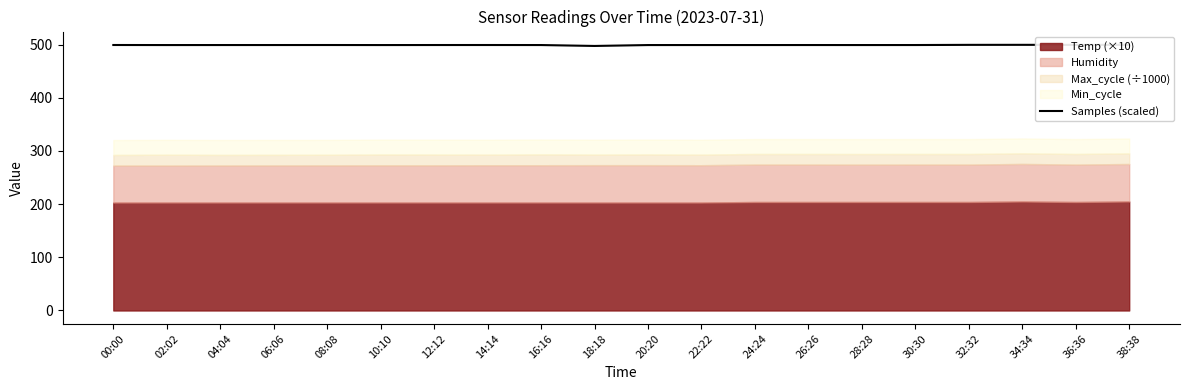

How many interior local peaks (higher than both neighbors) does the data have?

5